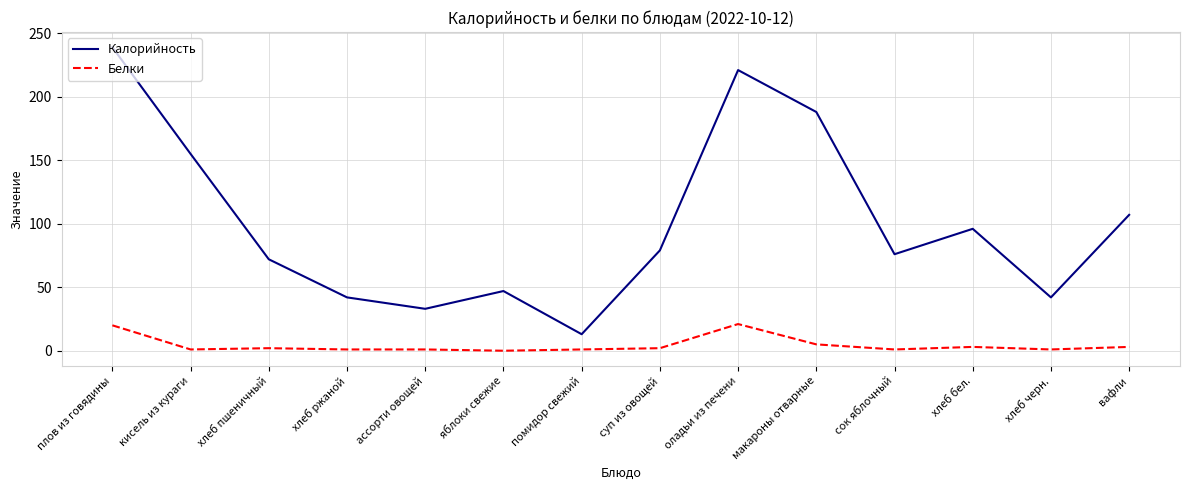

At оладьи из печени, list the series in order from smallest to largest.

Белки, Калорийность